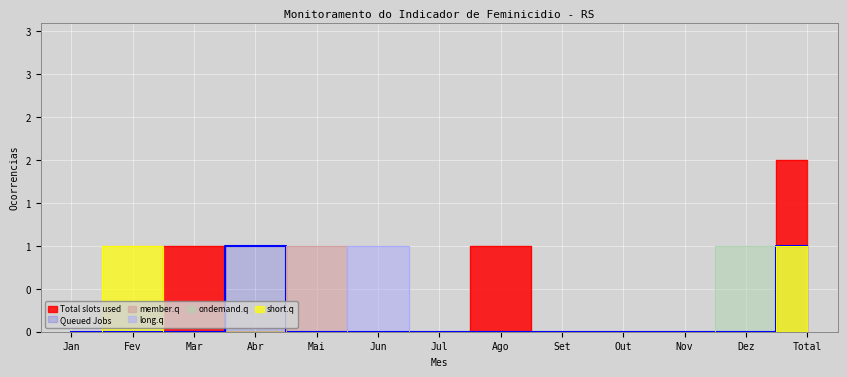

Is it true that Total slots used equals 1 at Jul?

False